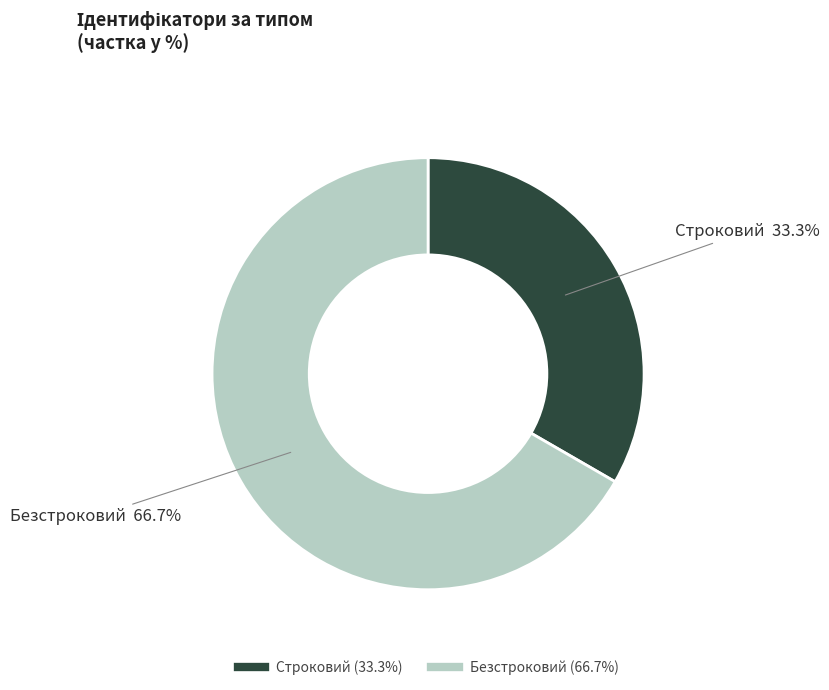

True or false: Строковий accounts for 33% of the total.

True